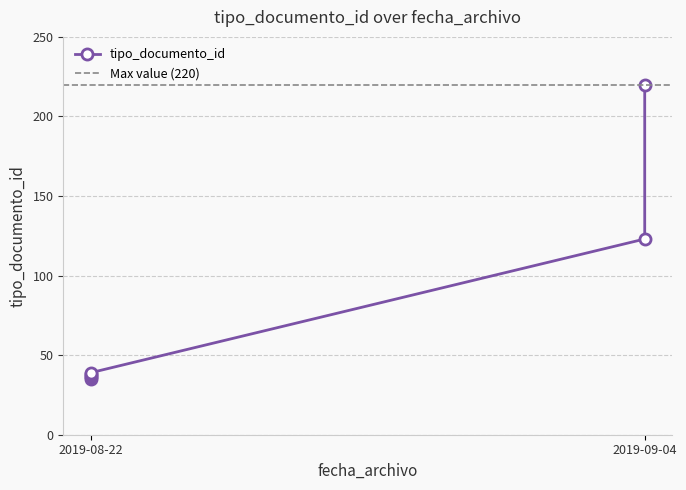

What value does the data have at 2019-09-04 13:47:35, to the nearest 10?

220